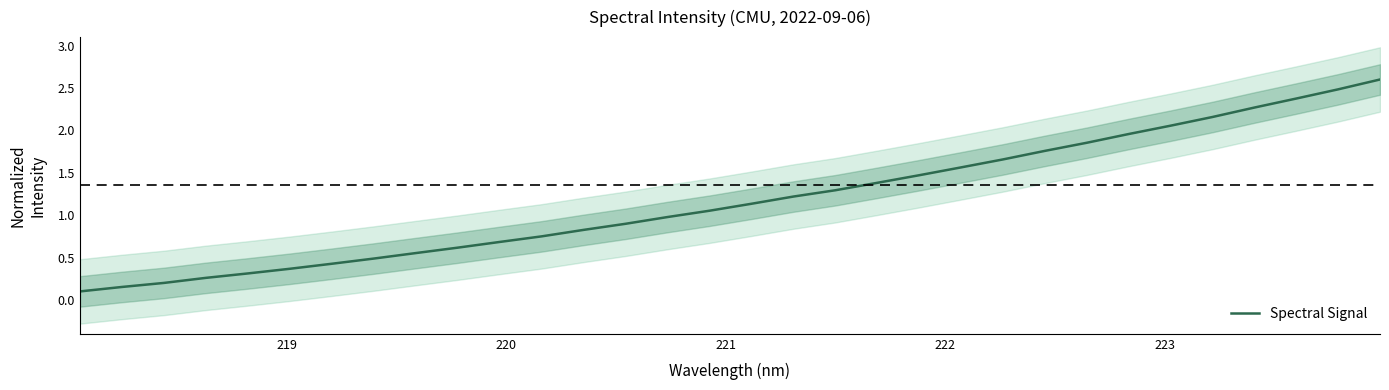

What is the highest value of the Spectral Signal series?

2.6